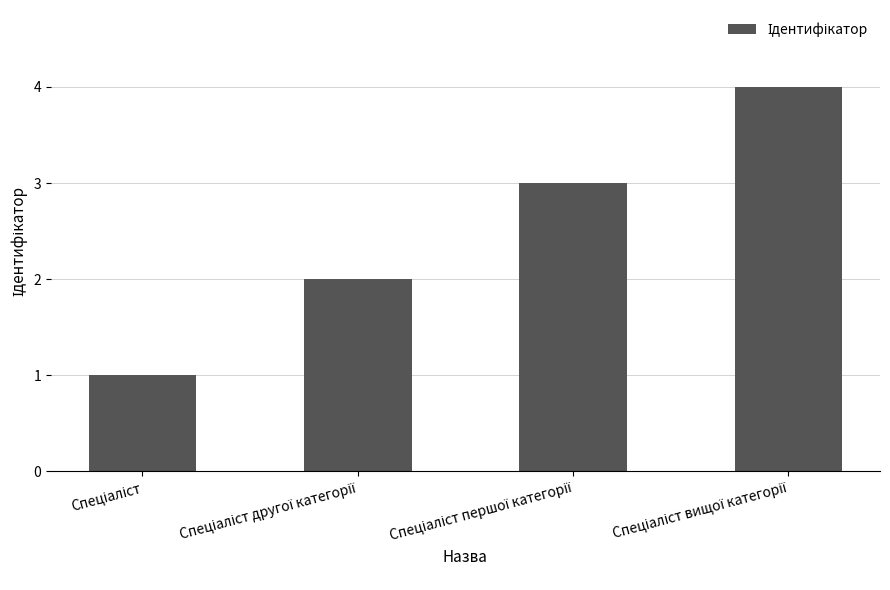

What is the sum of all values?

10